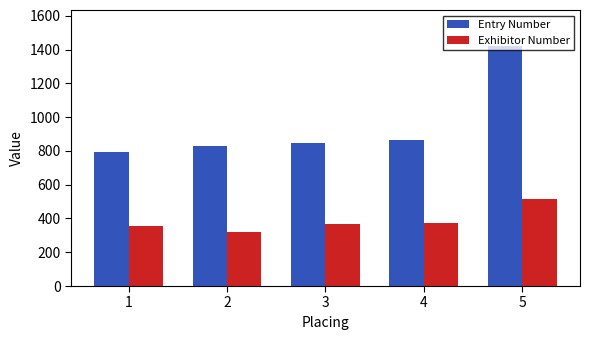

What is the minimum value shown in the chart?

322